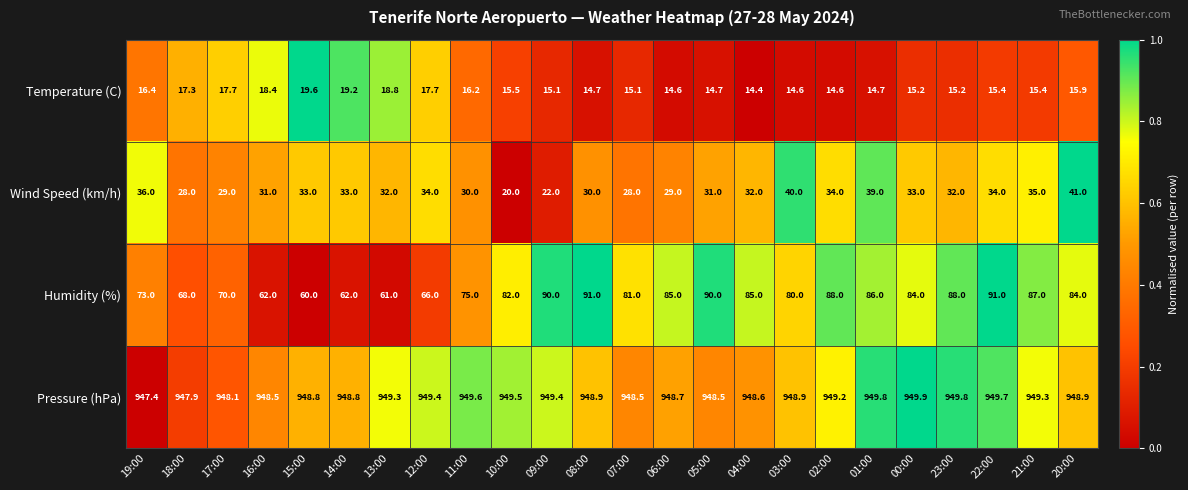

Between 10:00 and 02:00, which series saw the biggest shift?

Wind Speed (km/h)